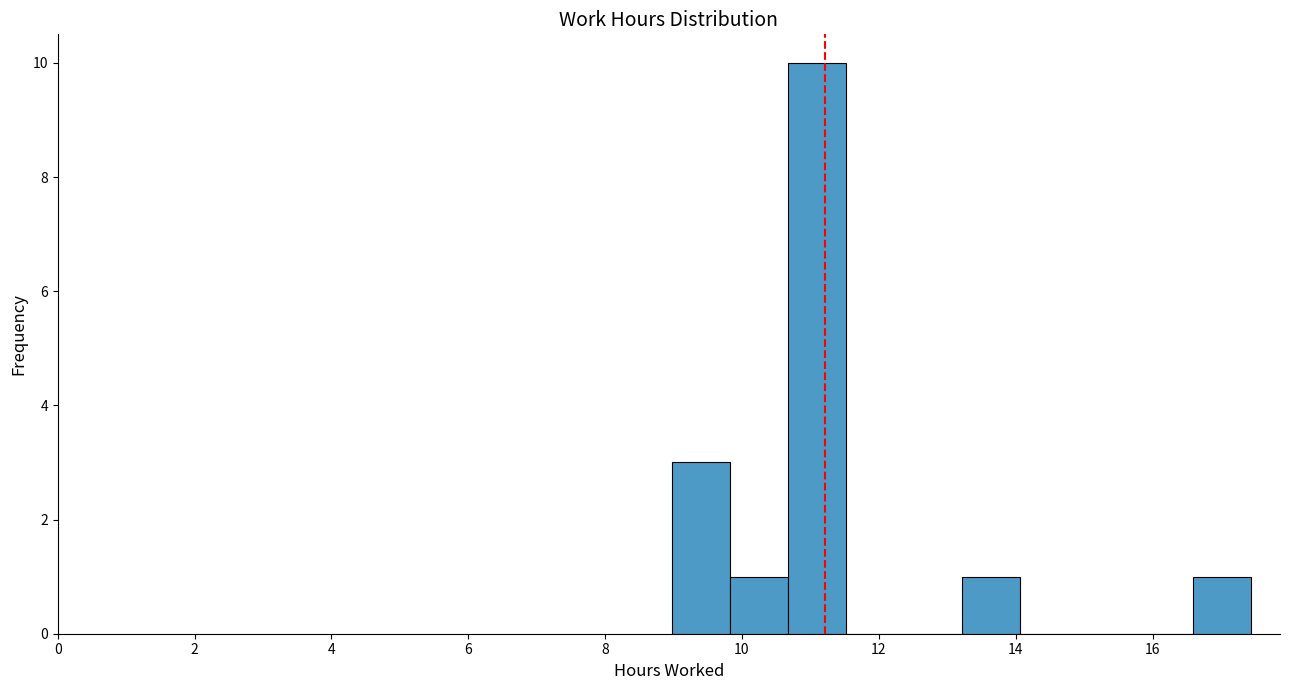

How tall is the bar that spans 9.0 to 9.8 on the x-axis? Neither the bar edges nor the heights are printed on the chart, so give them approximately, as read against the axes.

3